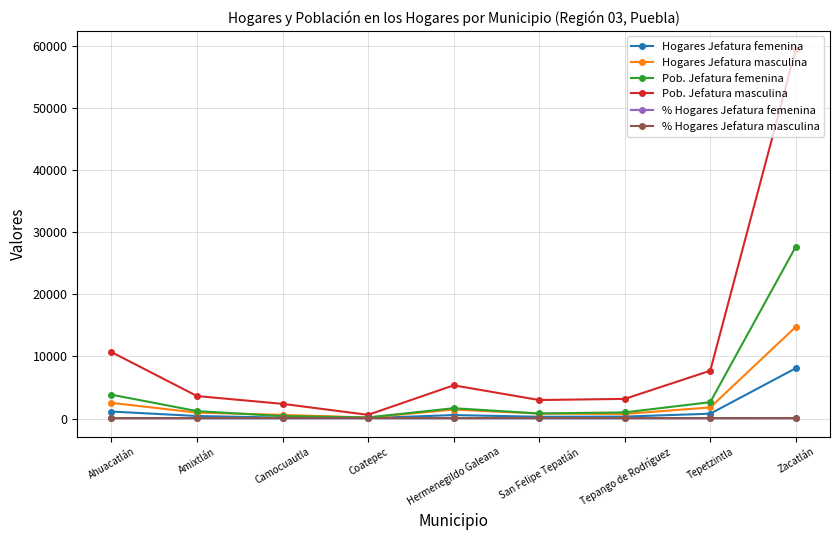

What is the spread (max minus min) of values at Ahuacatlán?

10672.2